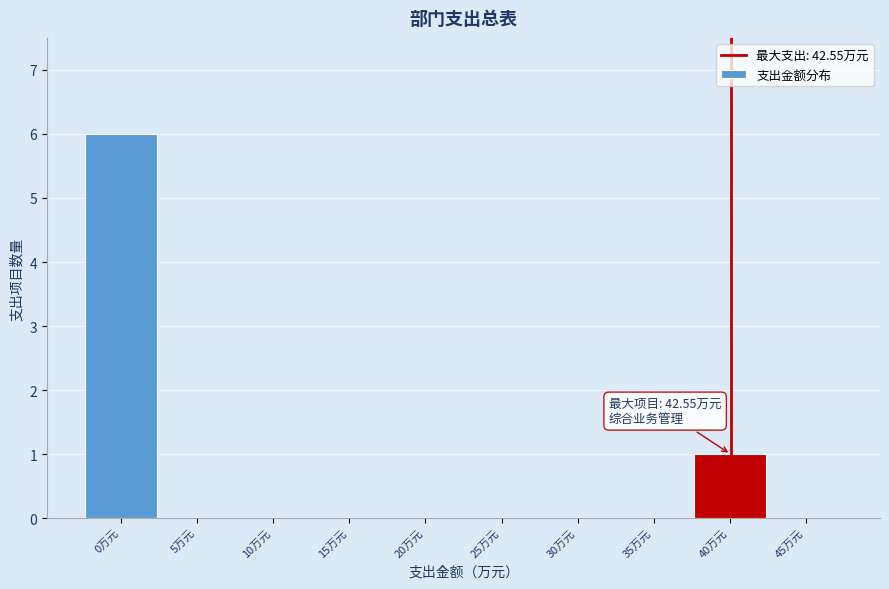

Reading right to left, list all the values displayed in this chart.

45万元=0	40万元=1	35万元=0	30万元=0	25万元=0	20万元=0	15万元=0	10万元=0	5万元=0	0万元=6